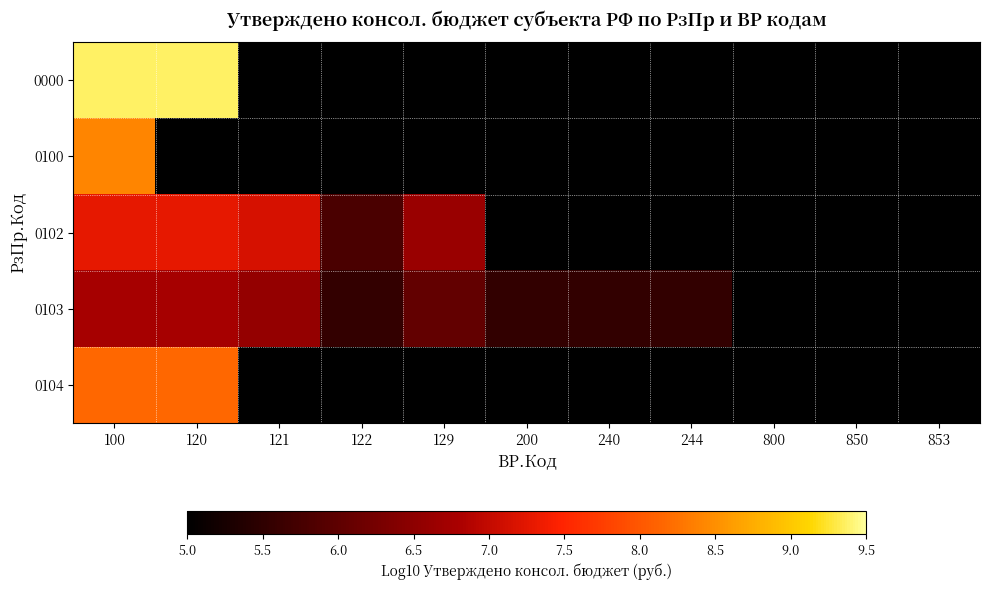

Which has a higher value, 850 or 800?

850